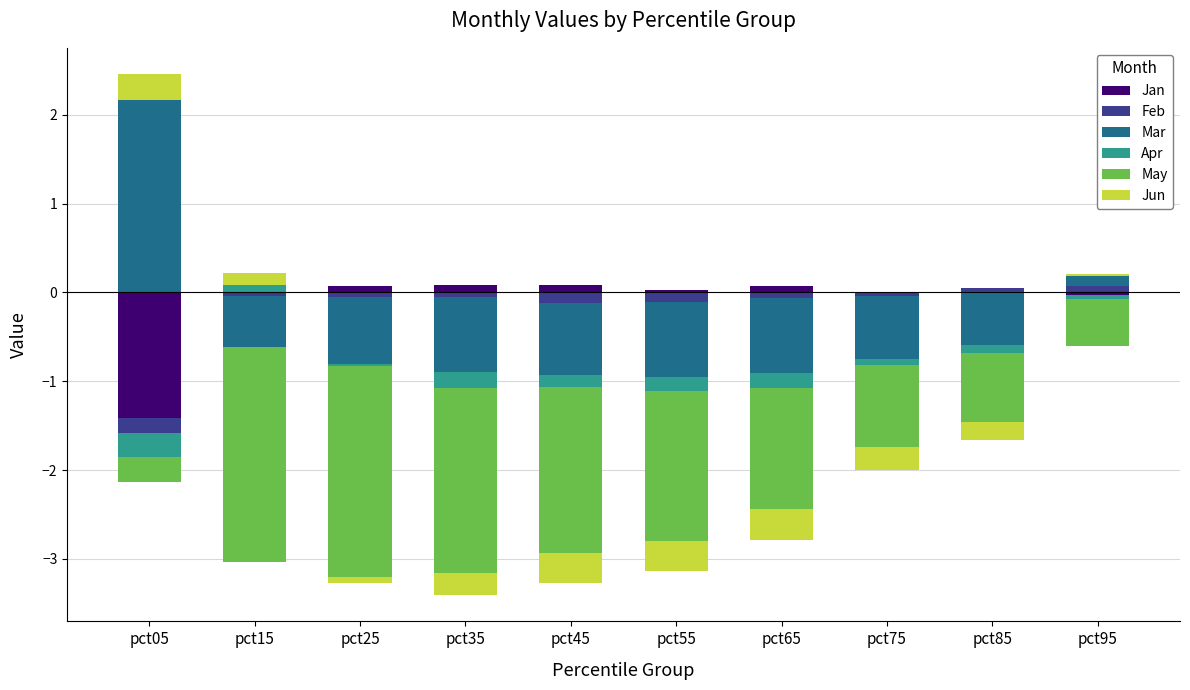

What are all the series names shown in the legend?

Jan, Feb, Mar, Apr, May, Jun